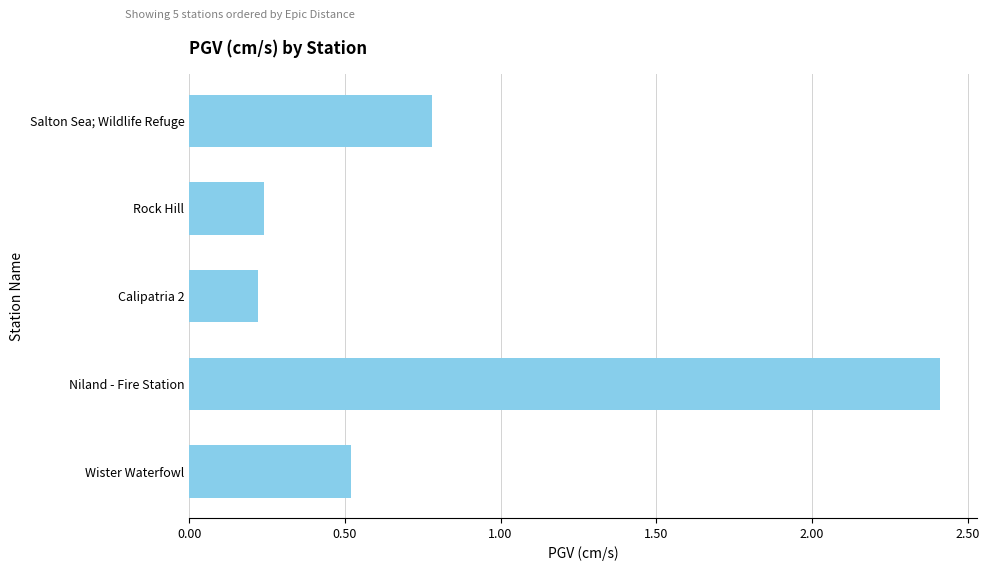

Which category has the highest value across all series?

Niland - Fire Station